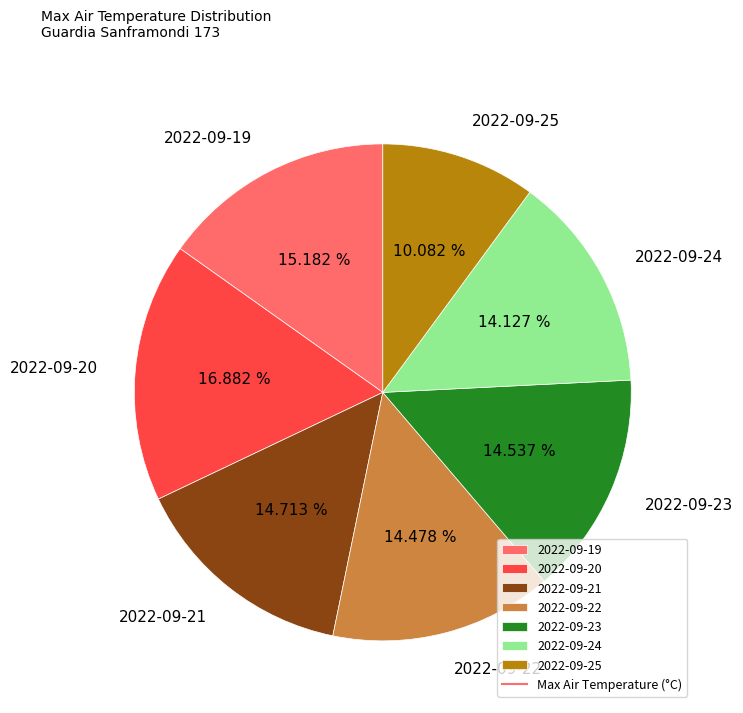

The 2022-09-23 slice represents 1% of the pie. True or false?

False